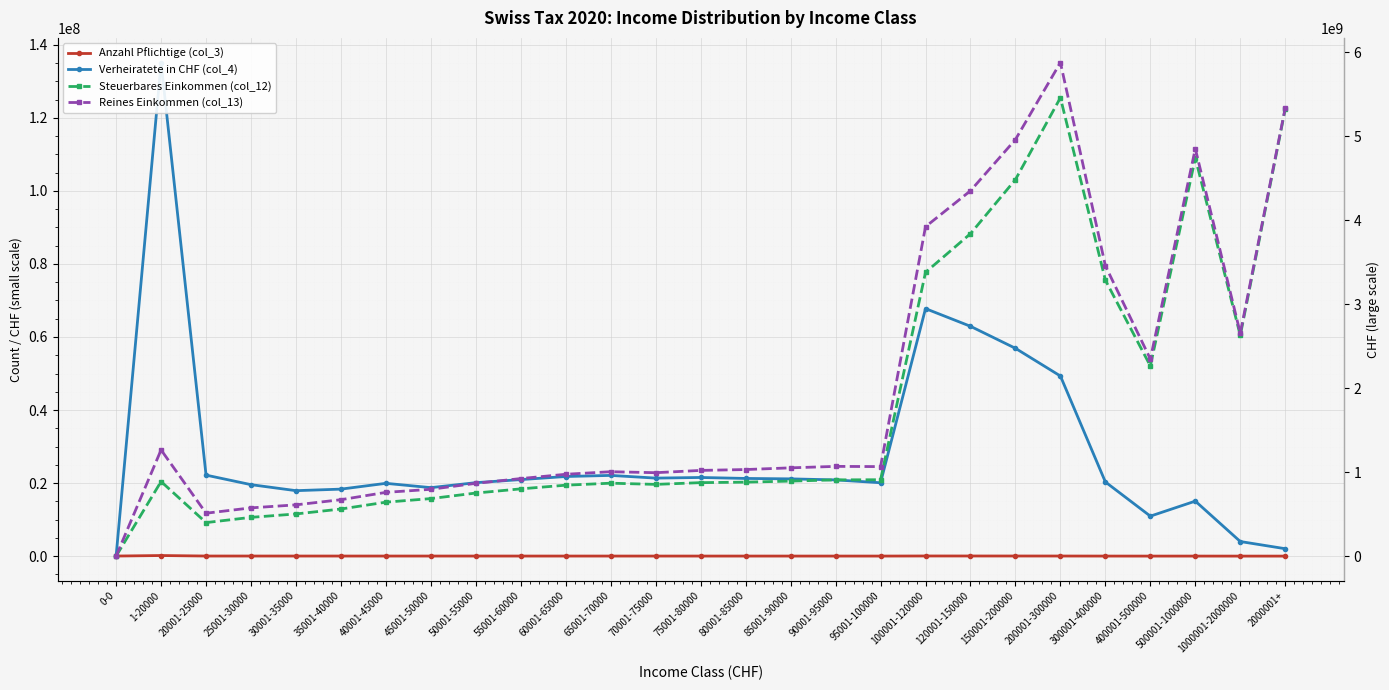

How many positive values does the Reines Einkommen (col_13) series have?

26